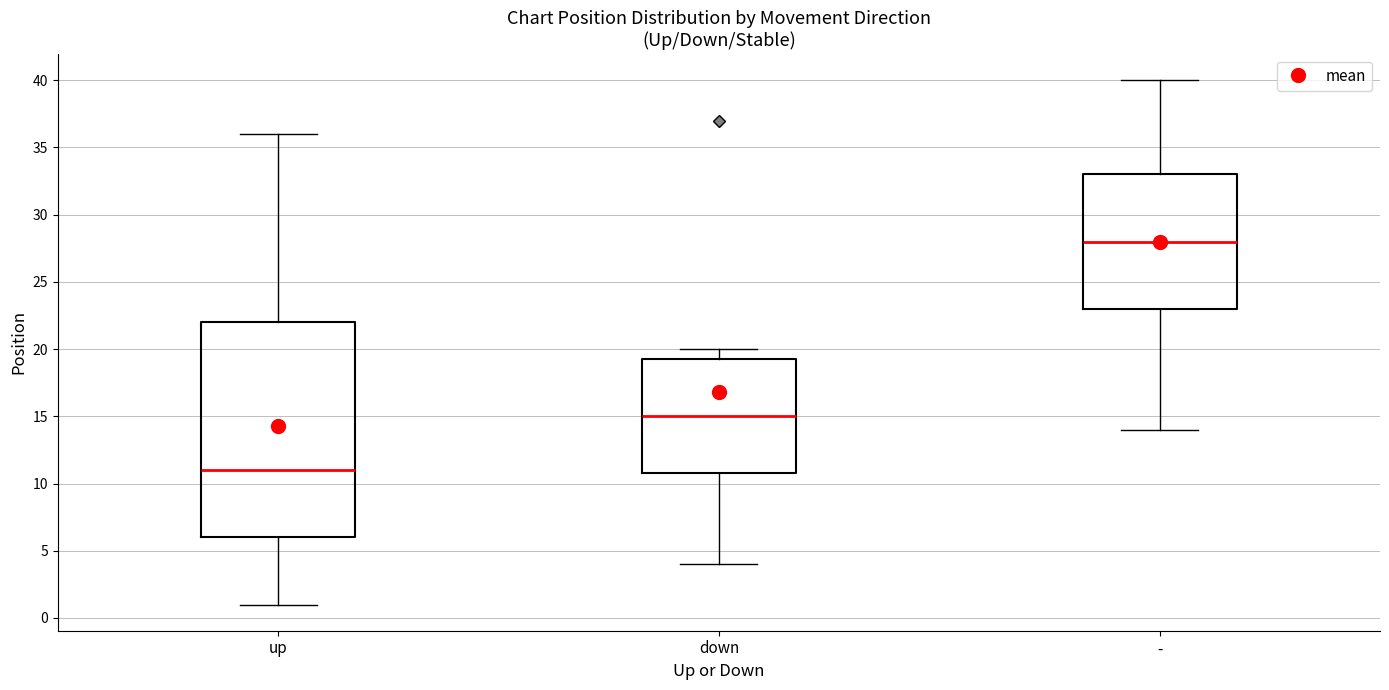

Which box has the lowest median line?

up